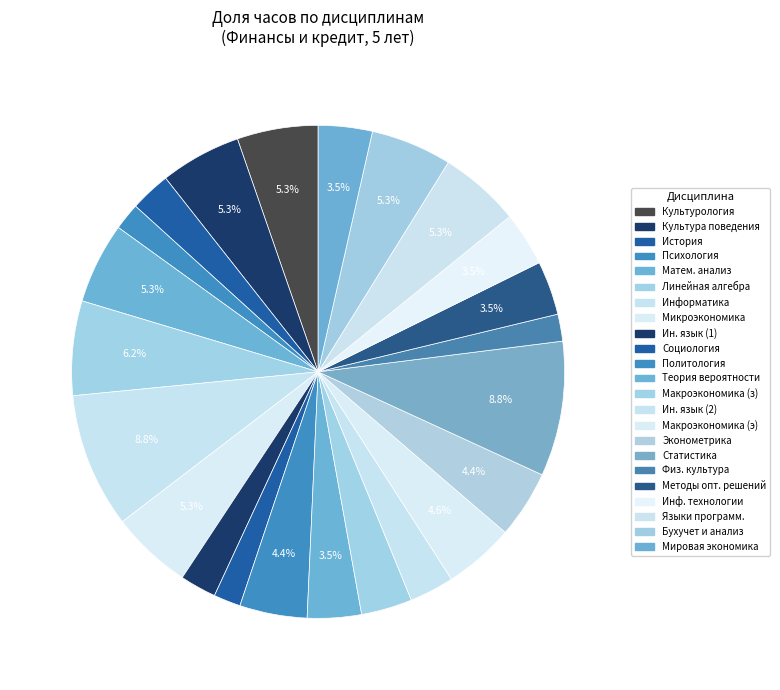

Is there a majority slice in this chart?

No